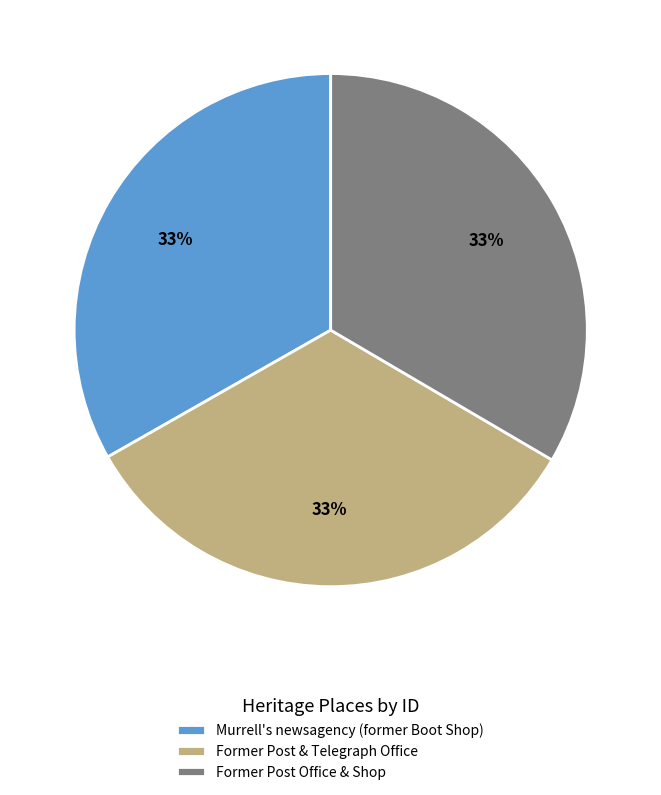

Approximately how many times larger is the value at Murrell's newsagency (former Boot Shop) compared to Former Post & Telegraph Office?

1.0